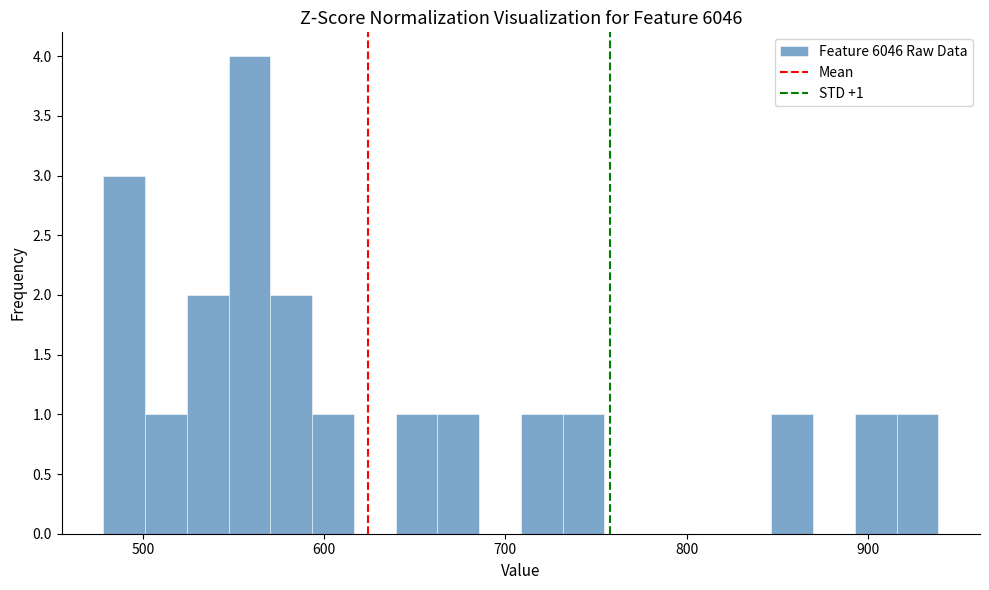

Read against the x-axis, roughly where is the centre of the tallest bar?

560